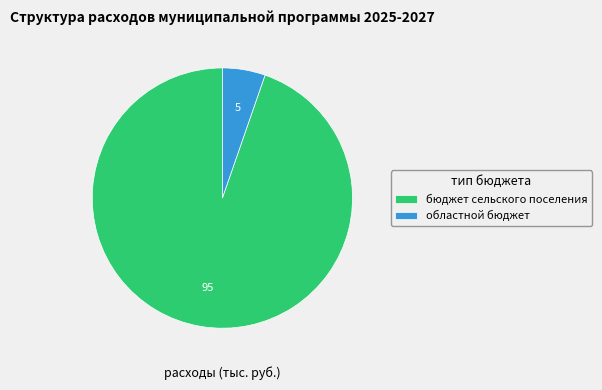

Does областной бюджет account for over 50% of the chart?

No